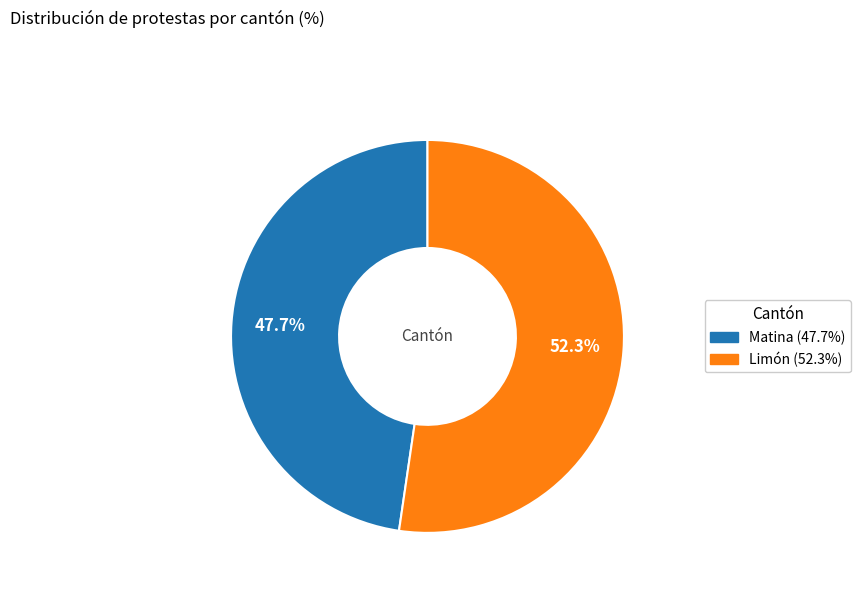

Between Matina and Limón, which is larger?

Limón